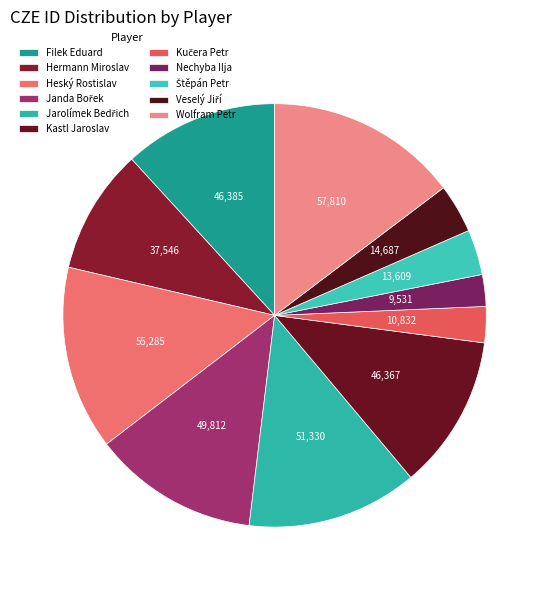

Is it true that Janda Bořek is 23% of the pie?

False